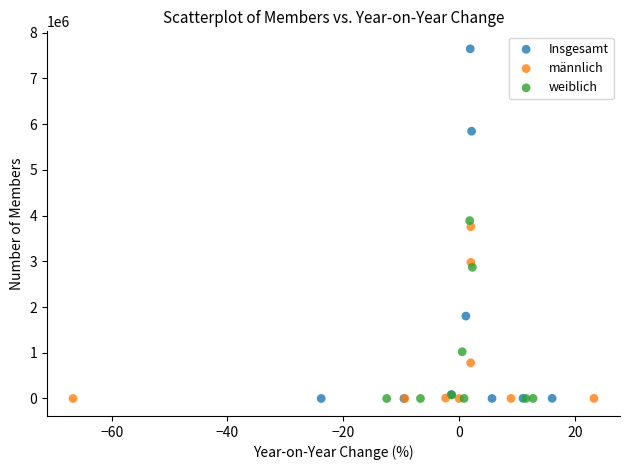

Which series has the largest Y range (max minus min)?

Insgesamt